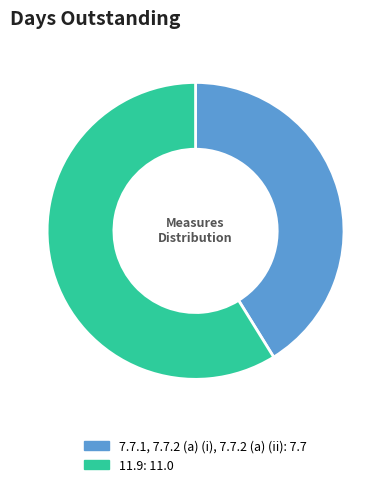

Count the number of slices in the pie.

2